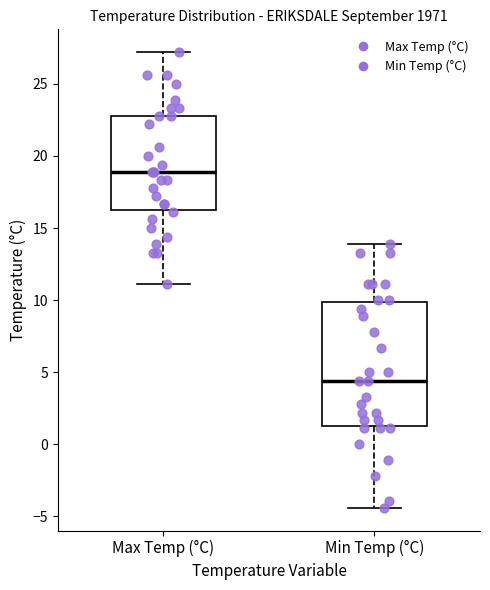

Which box has the lowest median line?

Min Temp (°C)